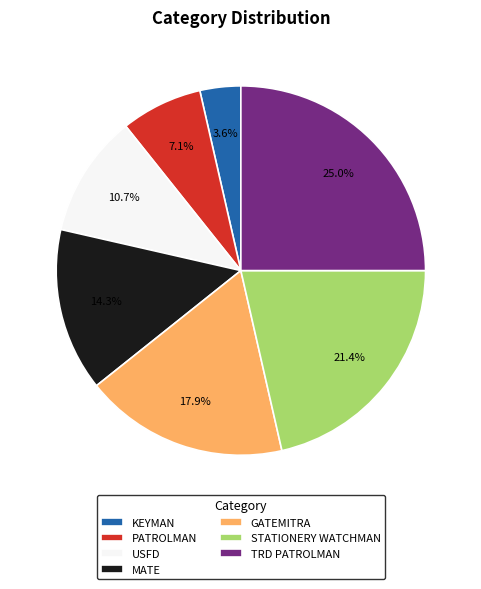

To the nearest percent, what is the difference between the TRD PATROLMAN and KEYMAN slice percentages?

21%